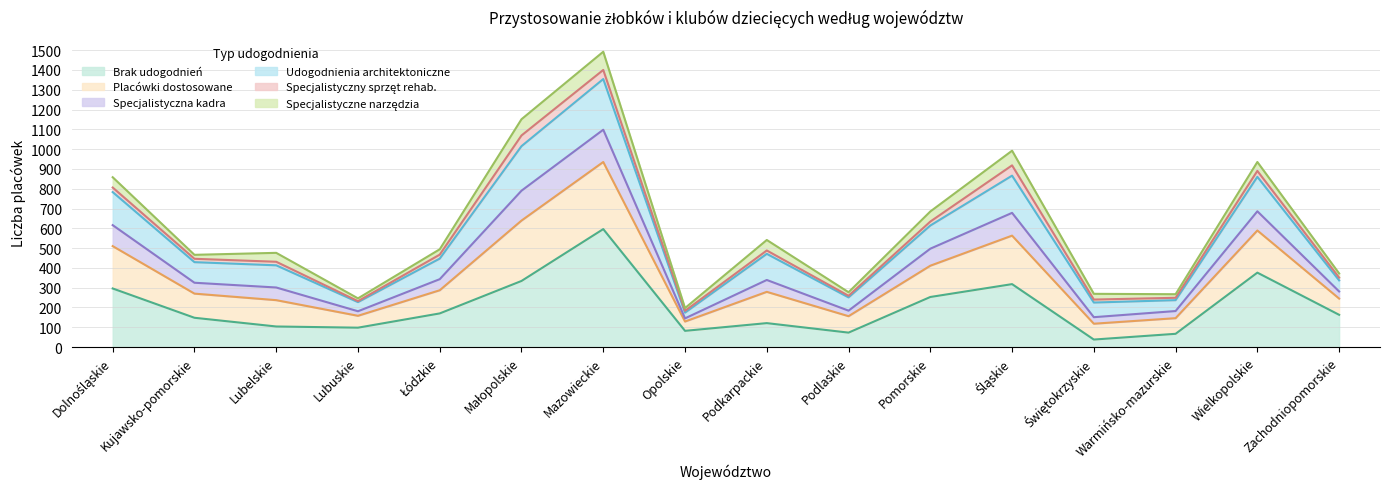

What is the total value across all series at Mazowieckie?

1492